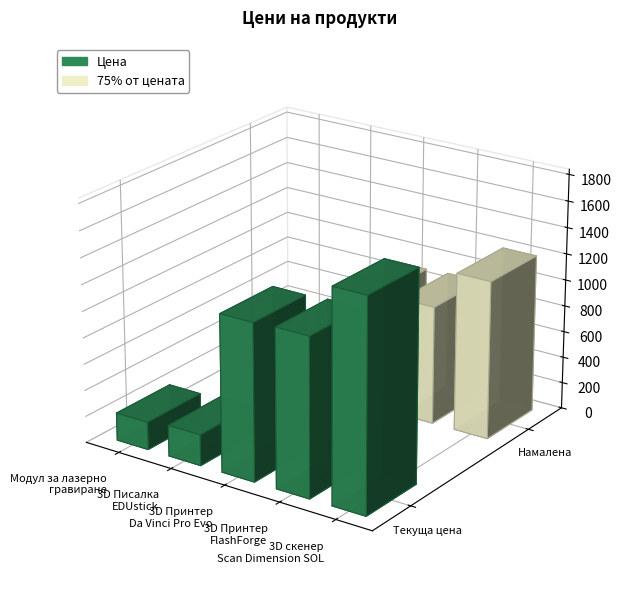

What is the change in value from 3D Принтер
Da Vinci Pro Evo to 3D скенер
Scan Dimension SOL?

+412.2